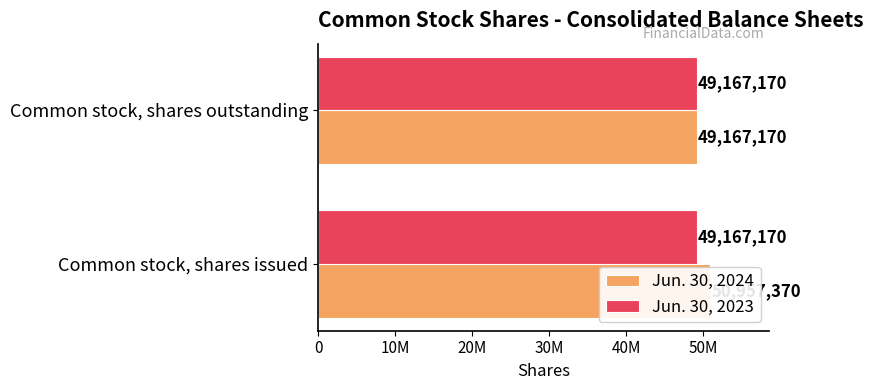

Reading left to right, transcribe all the data shown in this chart.

Jun. 30, 2024: 50957370.0	49167170.0
Jun. 30, 2023: 0.3	0.3